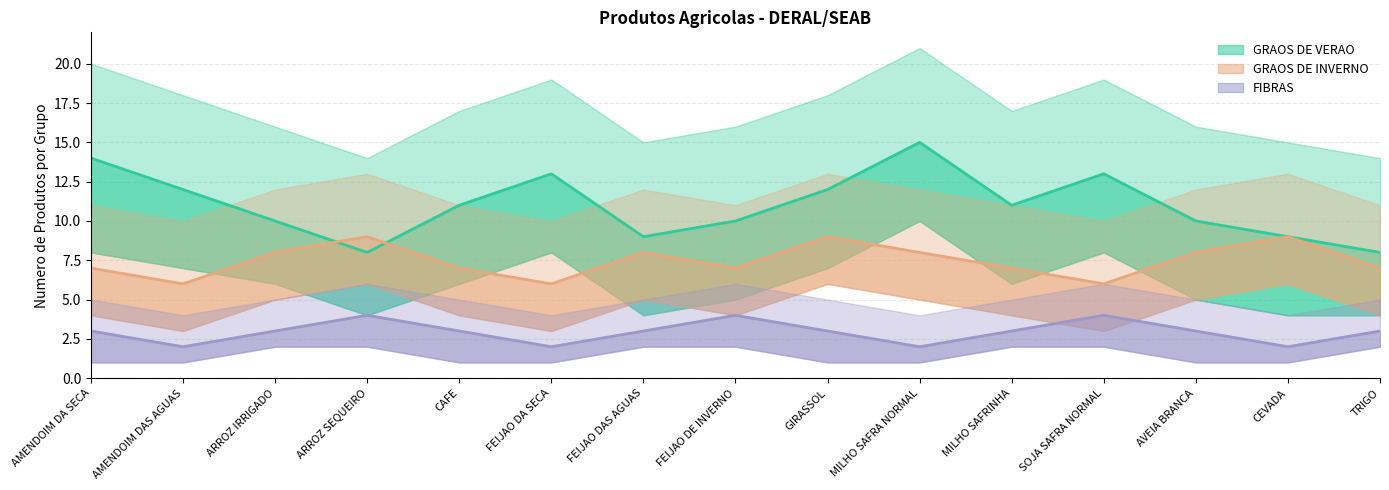

Which series has the widest spread of values?

GRAOS DE VERAO